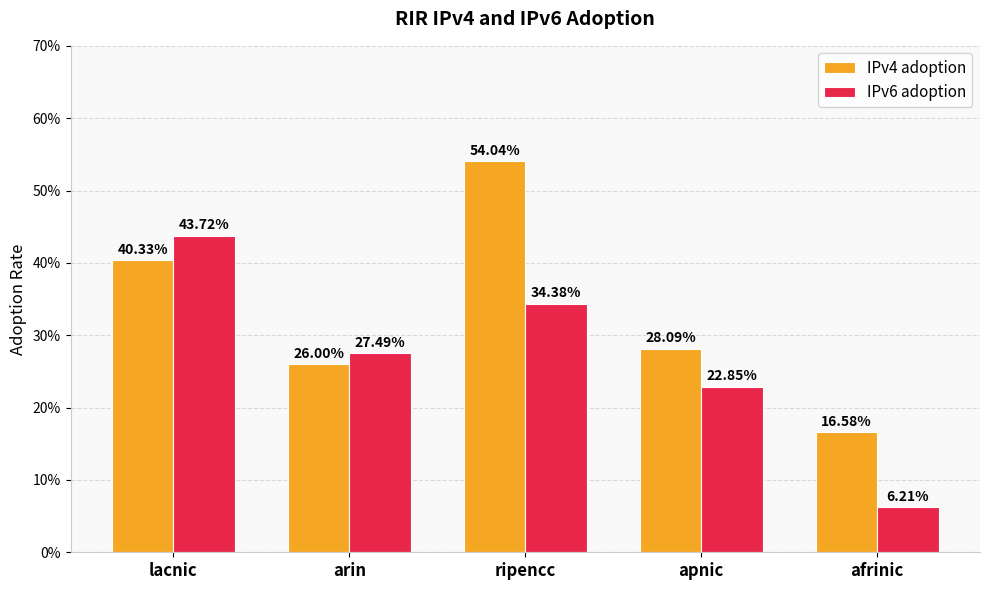

What is the total value across all series at afrinic?

0.2